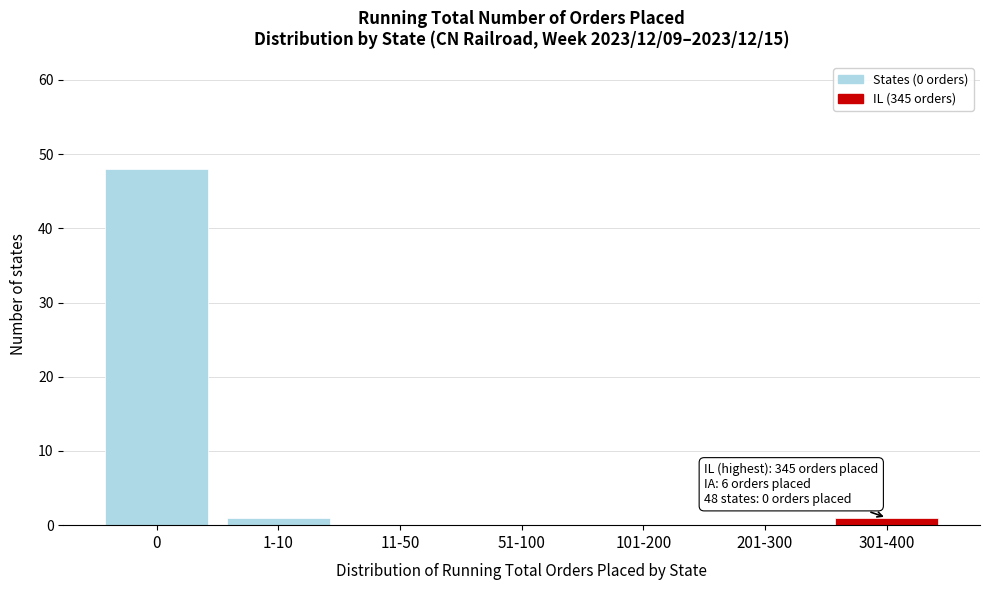

Reading left to right, extract all data points from this chart.

0=48	1-10=1	11-50=0	51-100=0	101-200=0	201-300=0	301-400=1